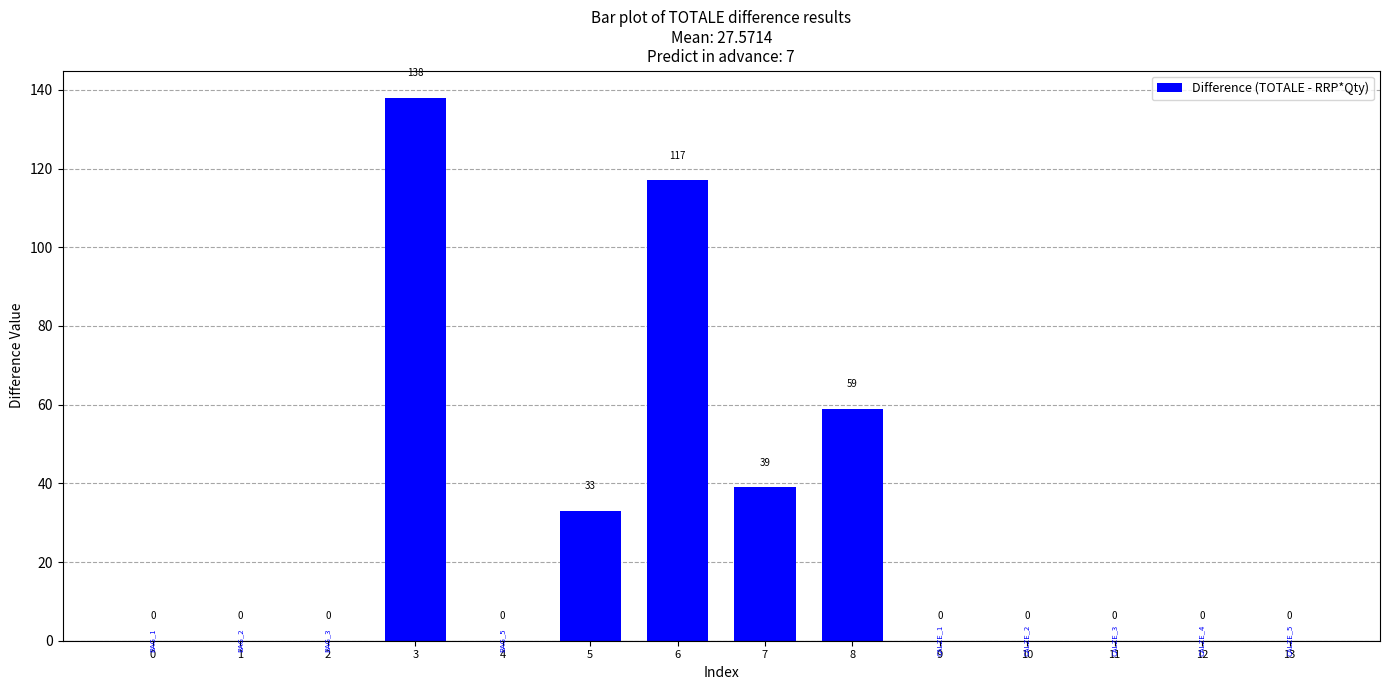

Is it true that the value at 12 is -77?

False